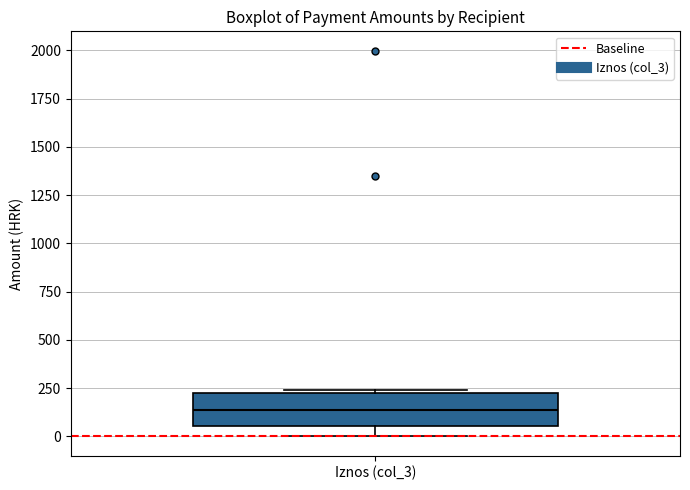

Transcribe this box plot: give where the median line is, the range the box spans, and where the two whiskers end, as read against the y-axis. The values are not printed on the chart, so give them approximately, as read against the axis.

median 150, box 50 to 200, whiskers 0 to 250